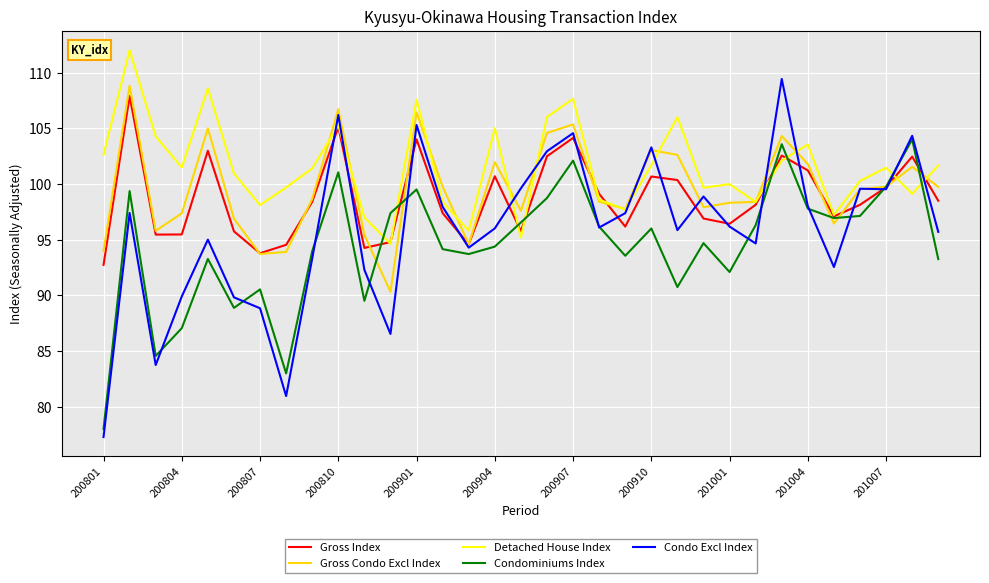

Which series has the largest range (max minus min)?

Condo Excl Index